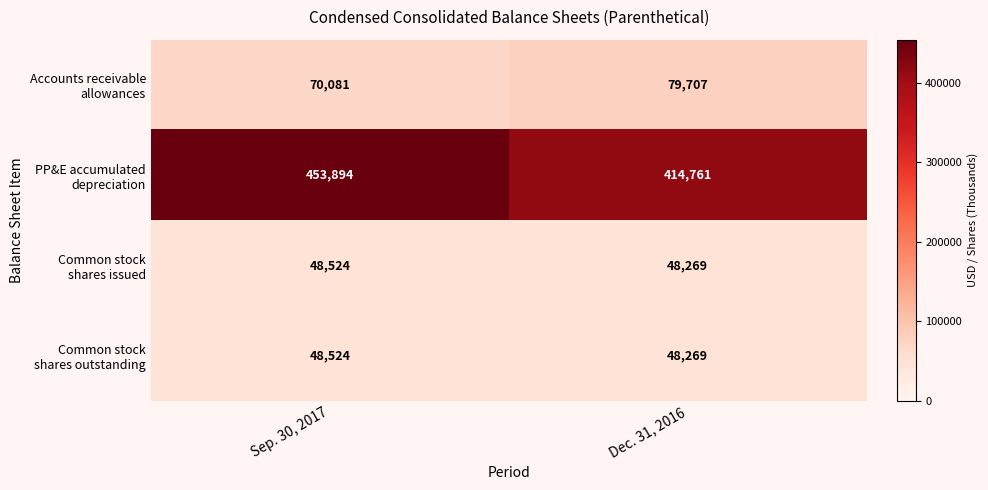

How many series are shown in this chart?

4